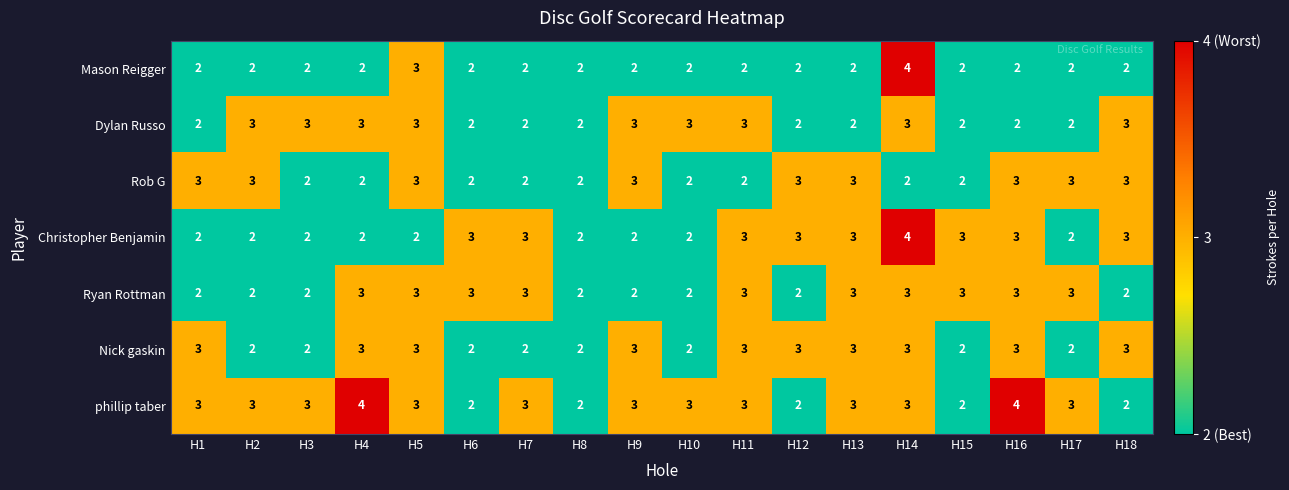

Count the Mason Reigger values in the range 2 to 3.

17